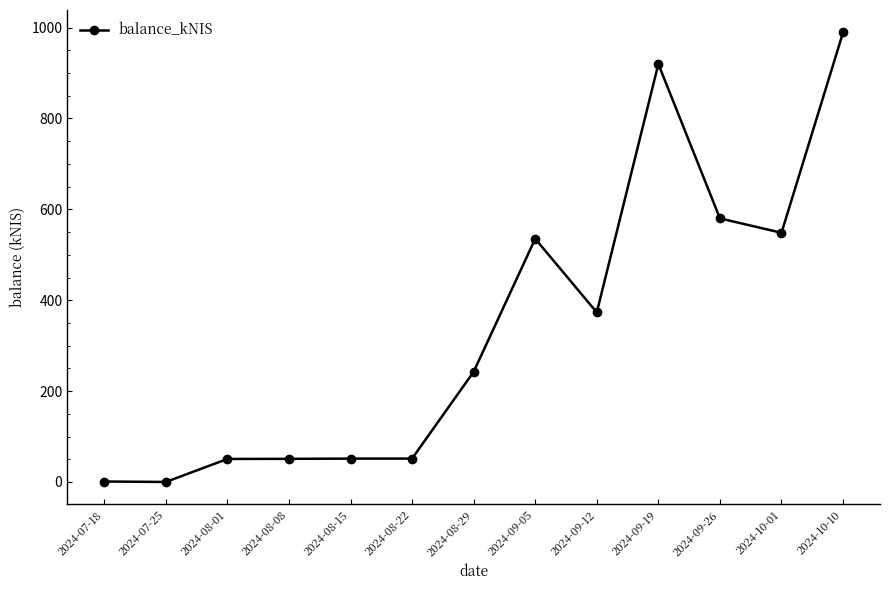

True or false: there are more than 0 points higher than both neighbors.

True